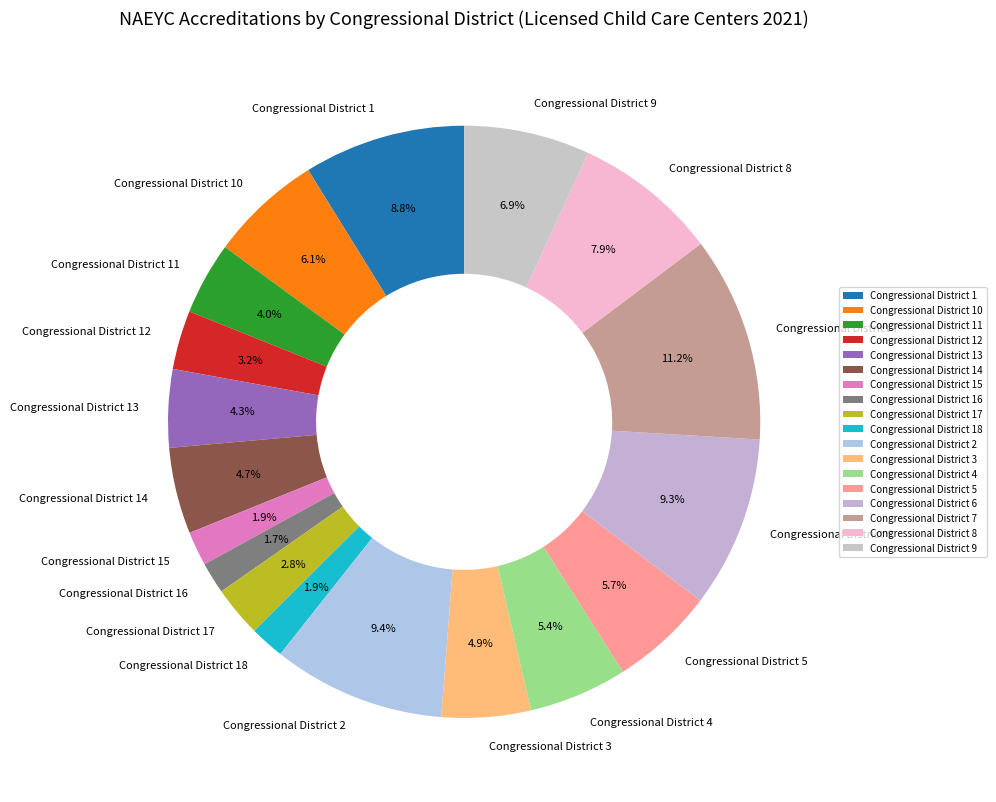

Does Congressional District 15 represent more than half of the total?

No